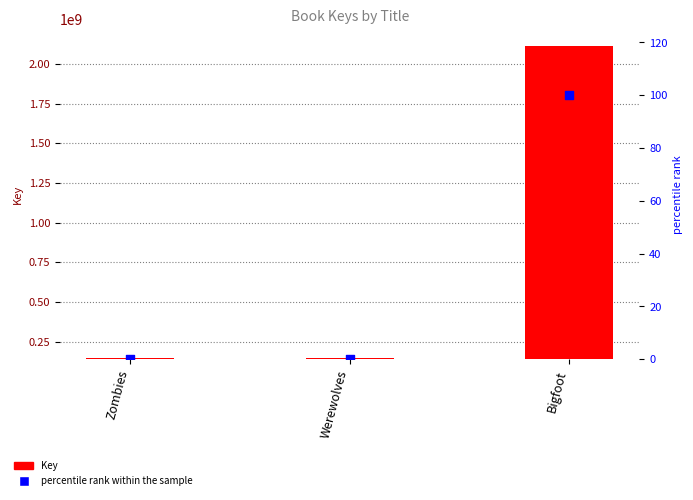

Which series has the largest Y range (max minus min)?

Key